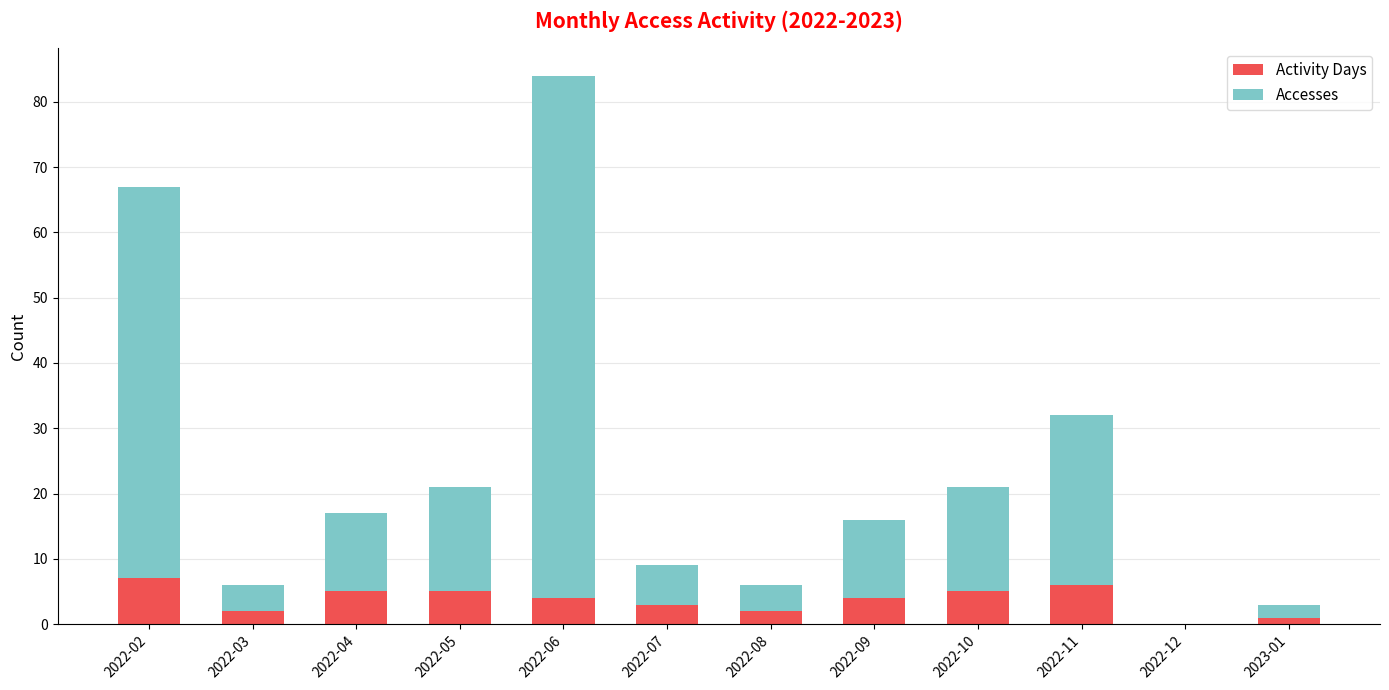

What is the sum of all Activity Days values?

44